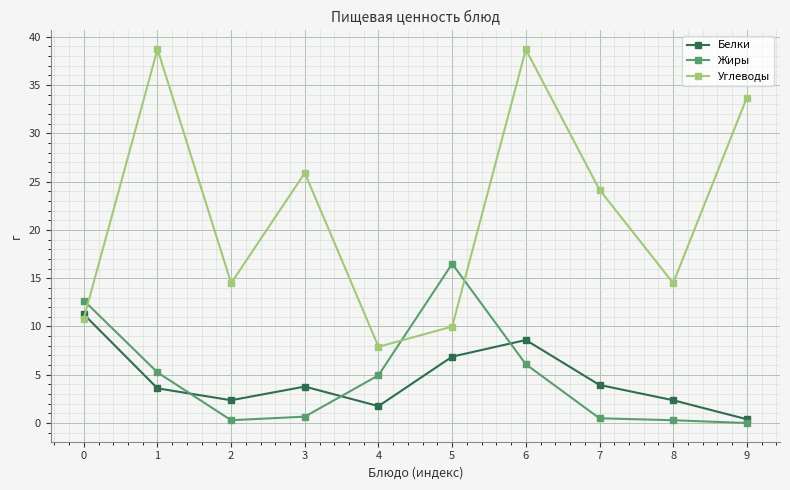

How many times do Углеводы and Белки cross each other?

1